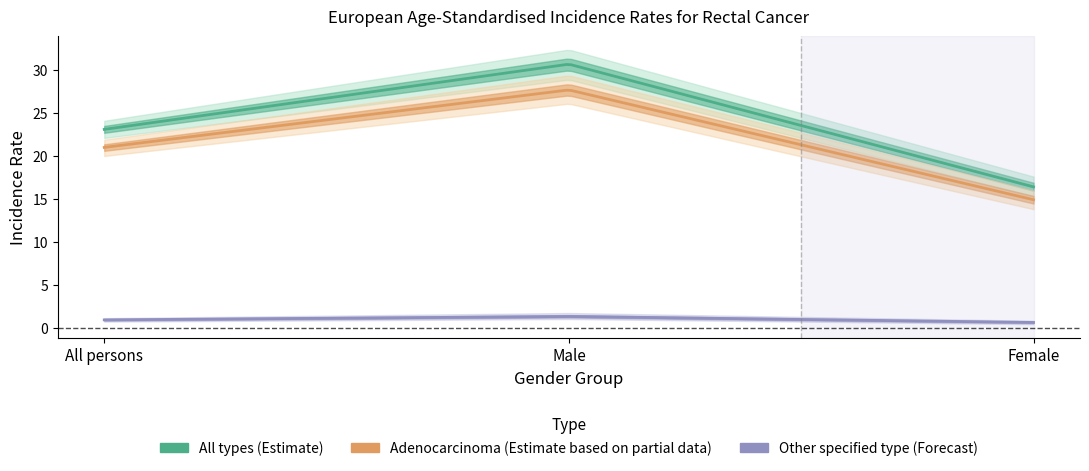

At how many categories does at least one series exceed 11?

3